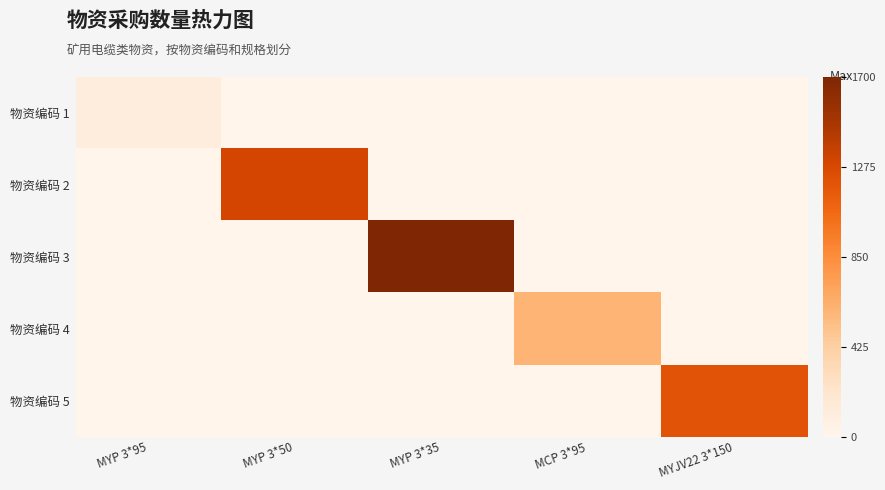

Reading right to left, what are all the values shown in this chart?

物资编码 1: MYJV22 3*150=0	MCP 3*95=0	MYP 3*35=0	MYP 3*50=0	MYP 3*95=100
物资编码 2: MYJV22 3*150=0	MCP 3*95=0	MYP 3*35=0	MYP 3*50=1300	MYP 3*95=0
物资编码 3: MYJV22 3*150=0	MCP 3*95=0	MYP 3*35=1700	MYP 3*50=0	MYP 3*95=0
物资编码 4: MYJV22 3*150=0	MCP 3*95=600	MYP 3*35=0	MYP 3*50=0	MYP 3*95=0
物资编码 5: MYJV22 3*150=1200	MCP 3*95=0	MYP 3*35=0	MYP 3*50=0	MYP 3*95=0